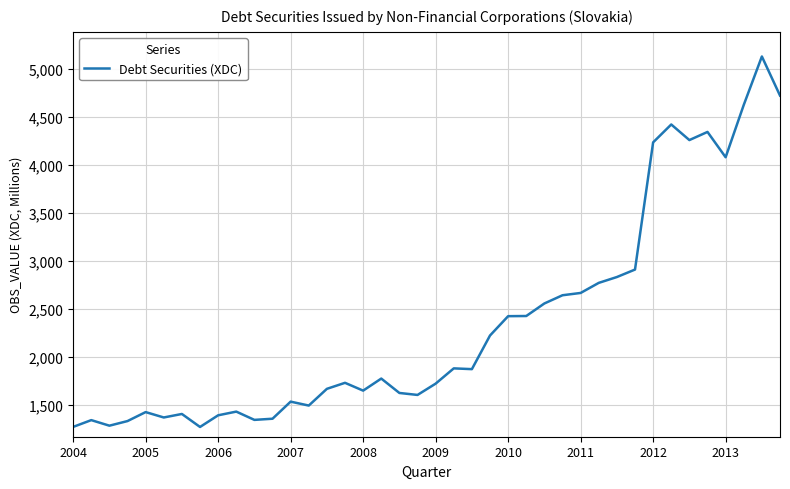

What is the difference between the maximum and minimum values?

3861.1